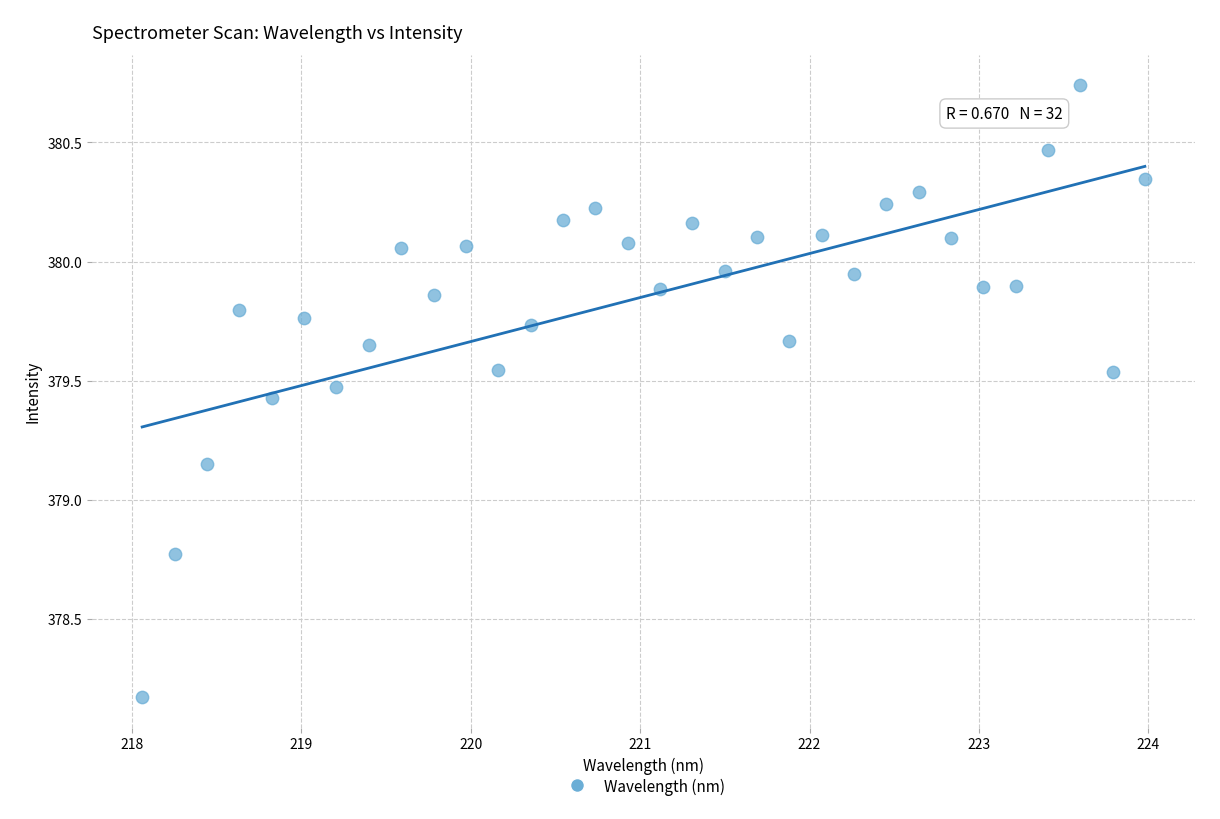

What is the range of Y values (max minus min)?

2.6